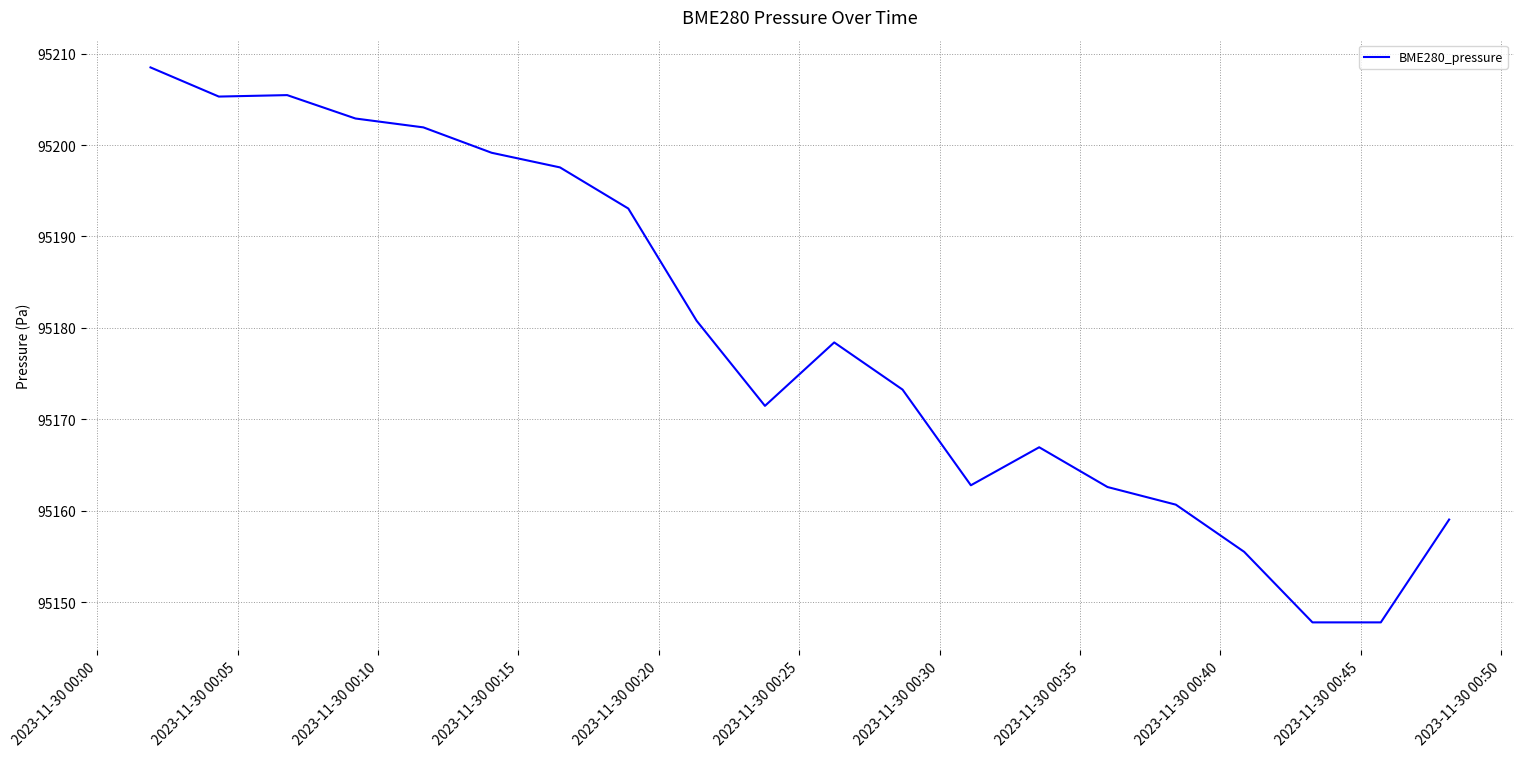

Does the chart display data point markers on the line(s)?

No